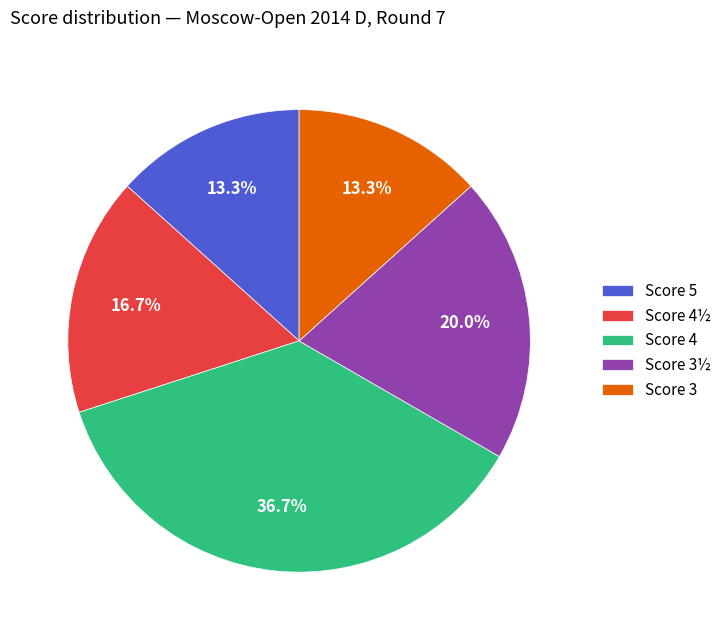

Does any single category account for the majority?

No